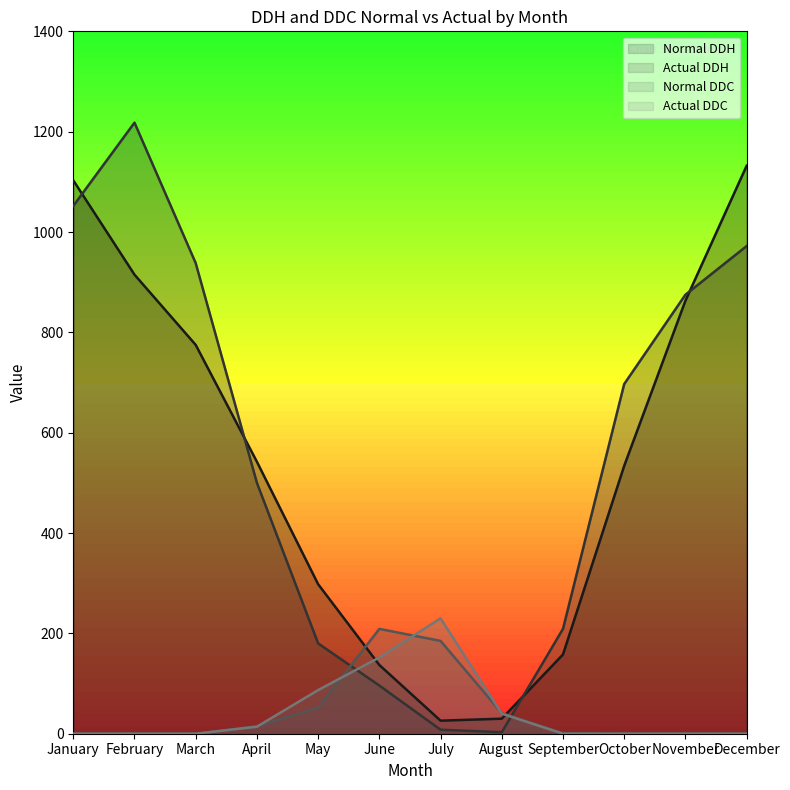

What is the average value of the Actual DDH series?

562